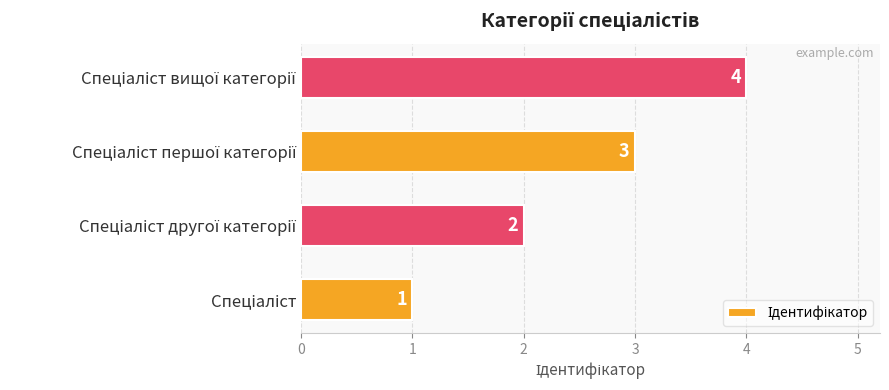

What is the greatest value displayed?

4